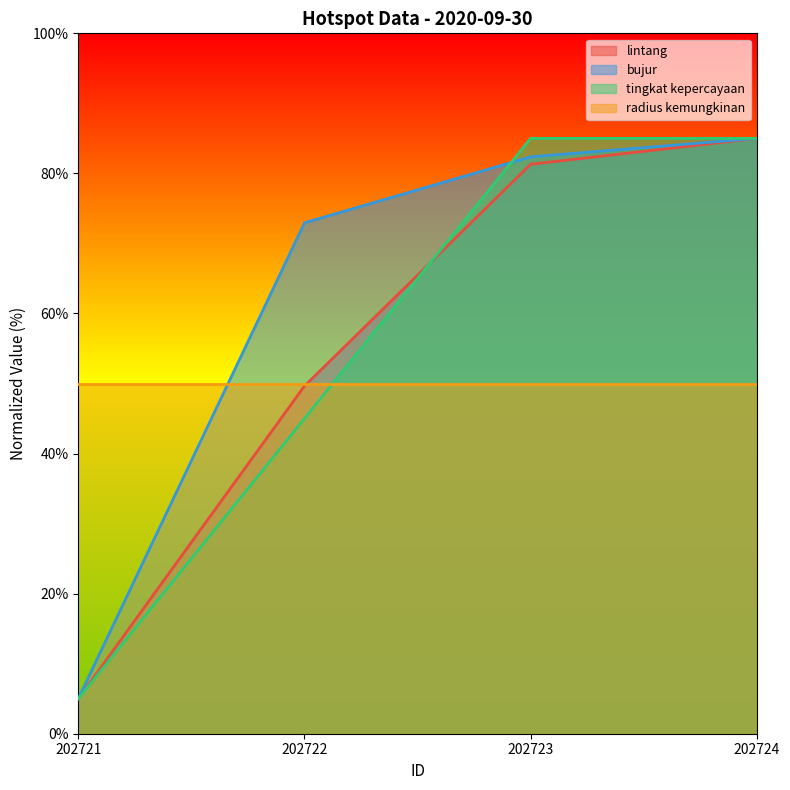

Which has a higher value, 202721 or 202722?

202722